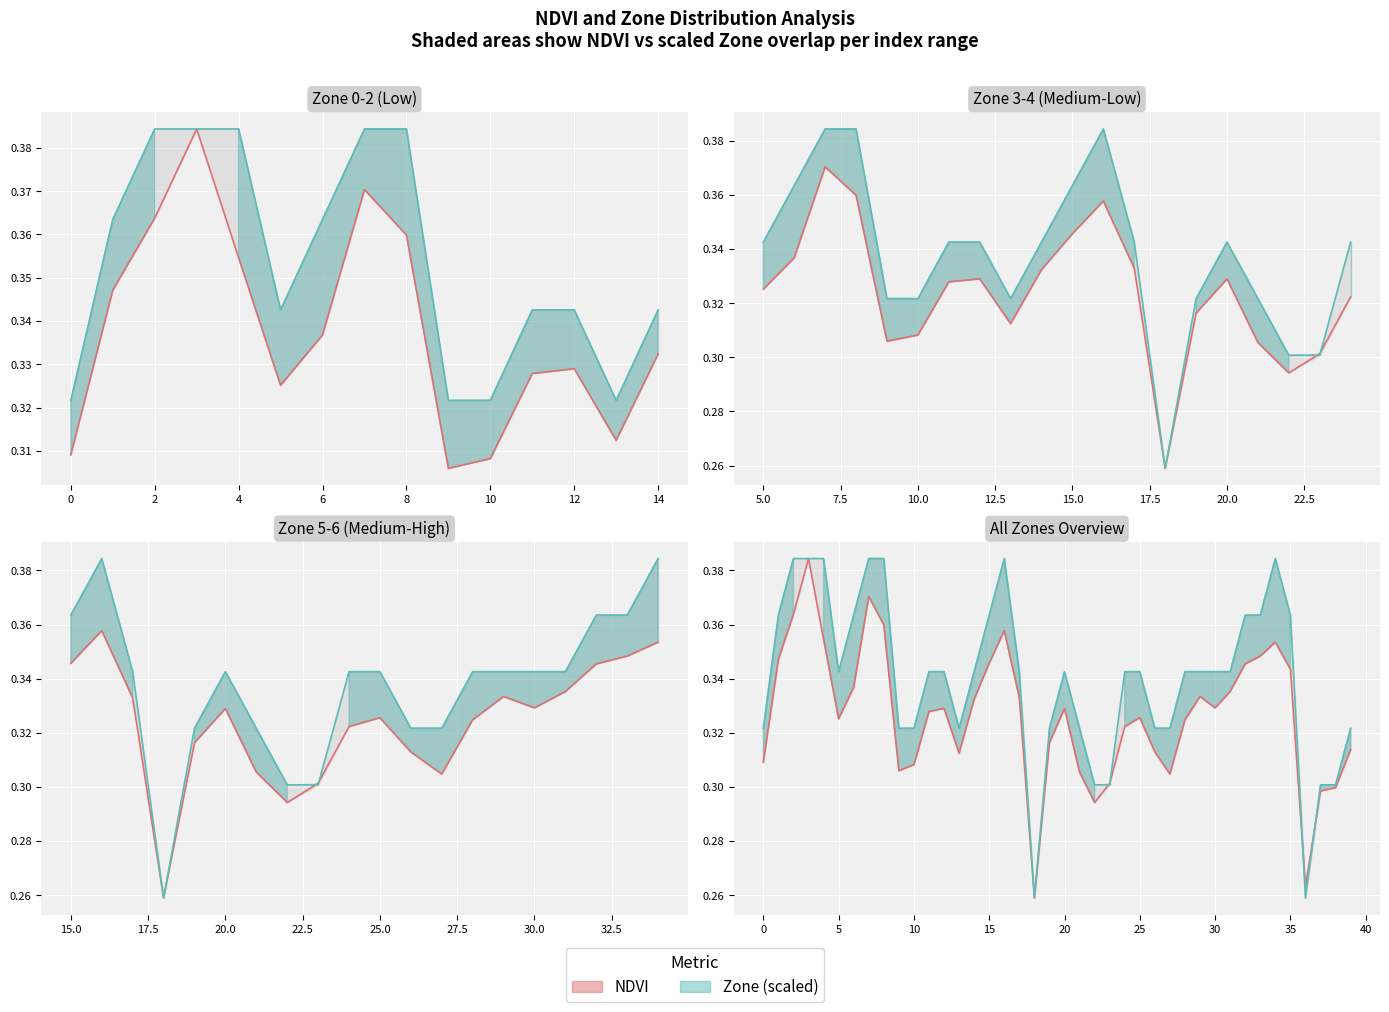

Where is Zone nearest to the value 0?

18